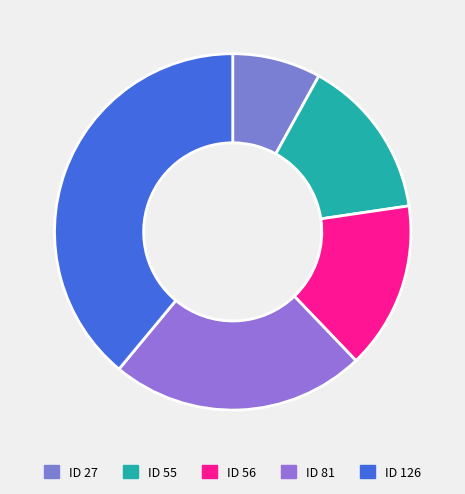

To the nearest percent, what is the difference between the ID 55 and ID 81 slice percentages?

9%